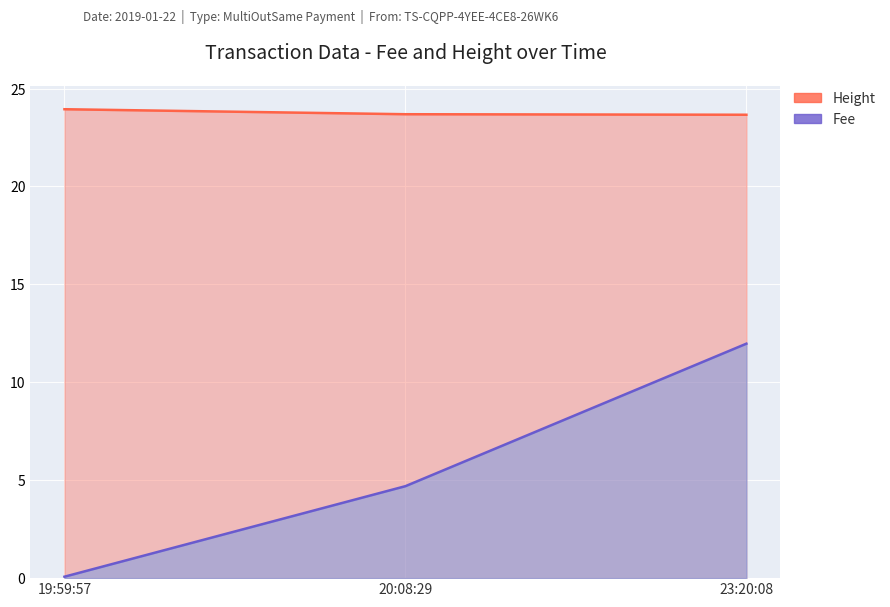

Which category has the lowest value in the Height series?

23:20:08